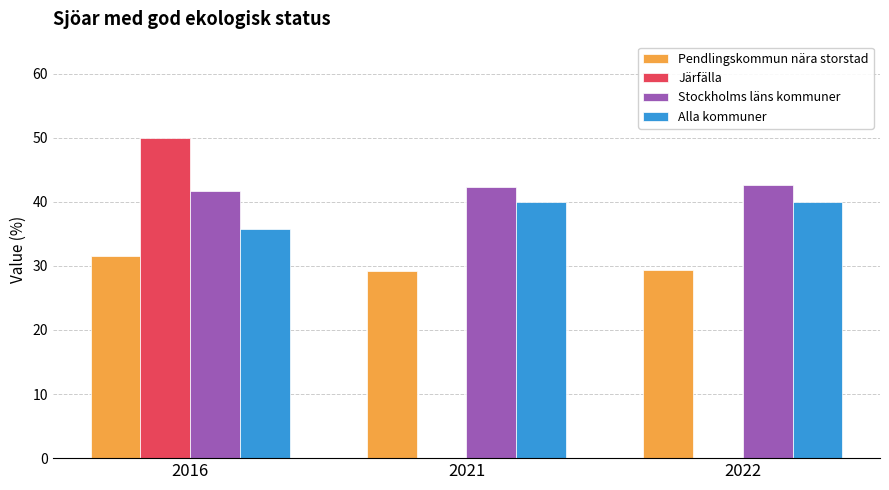

Which series has the widest spread of values?

Järfälla